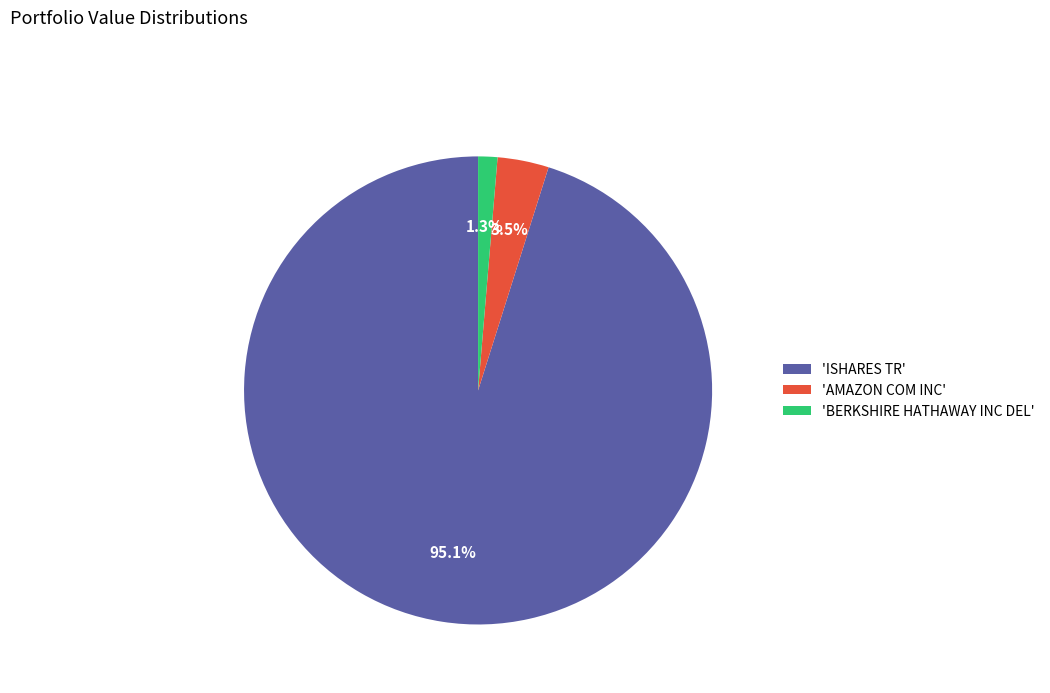

To the nearest percent, what is the difference between the largest and smallest slice percentages?

94%